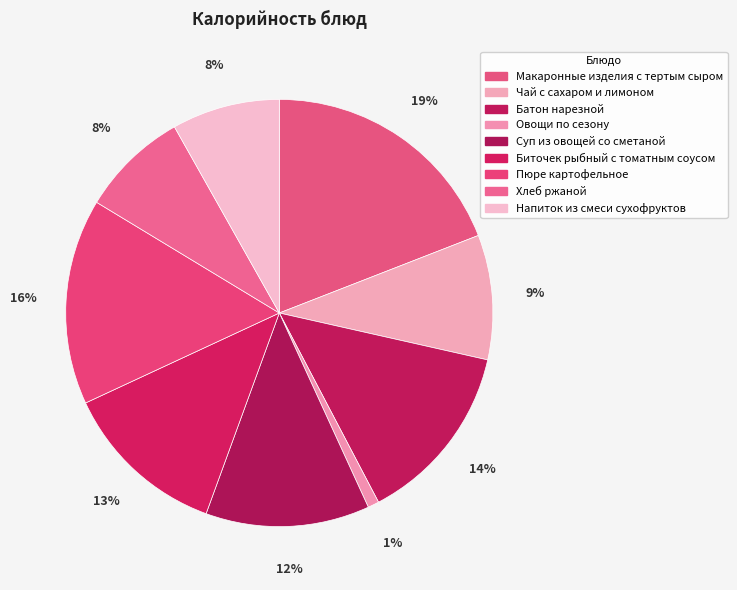

To the nearest percent, what portion does Чай с сахаром и лимоном represent?

9%